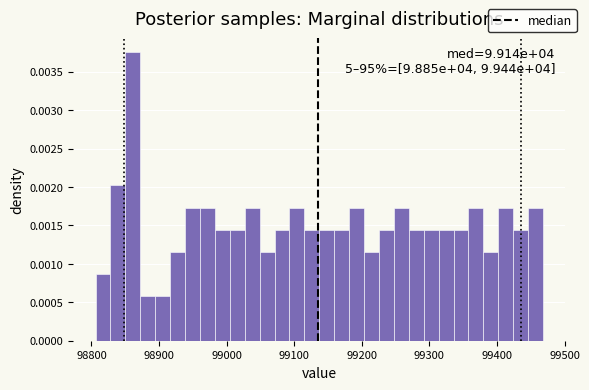

Read against the x-axis, roughly where is the centre of the tallest bar?

98860